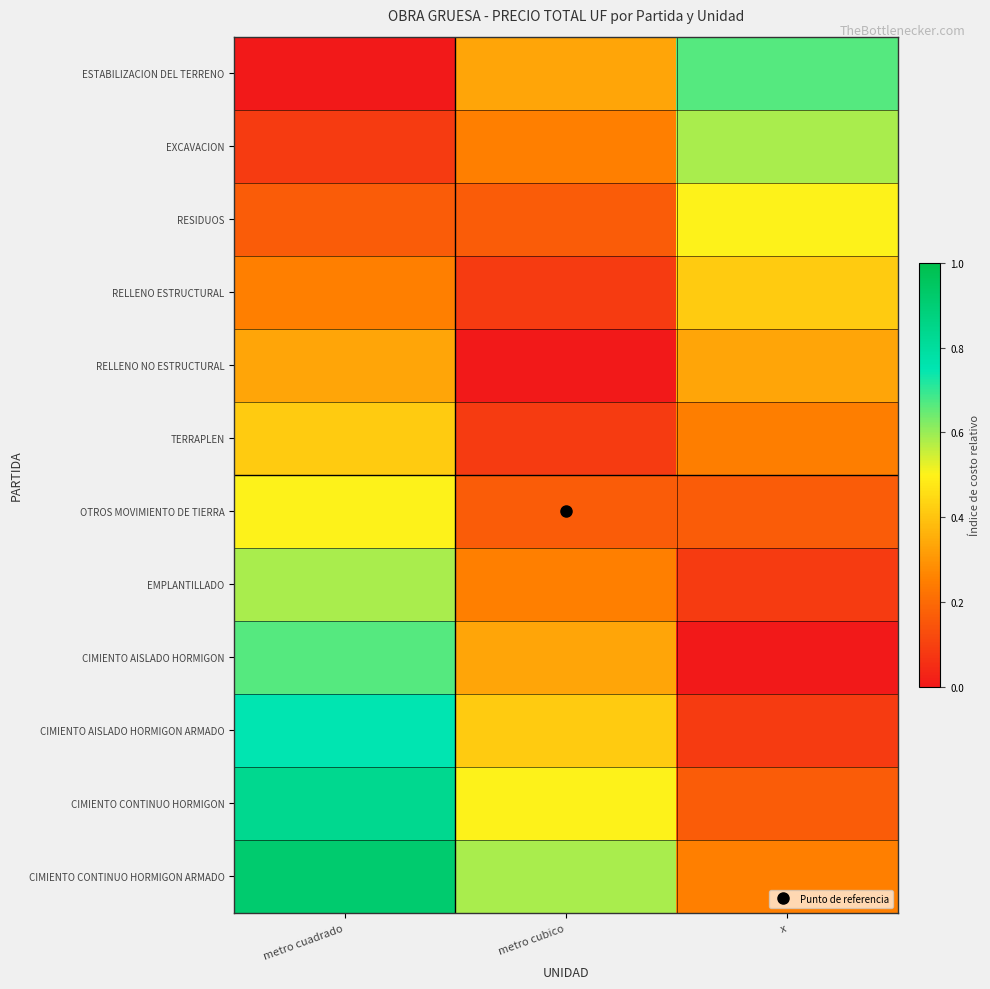

What is the maximum value shown in the chart?

0.9